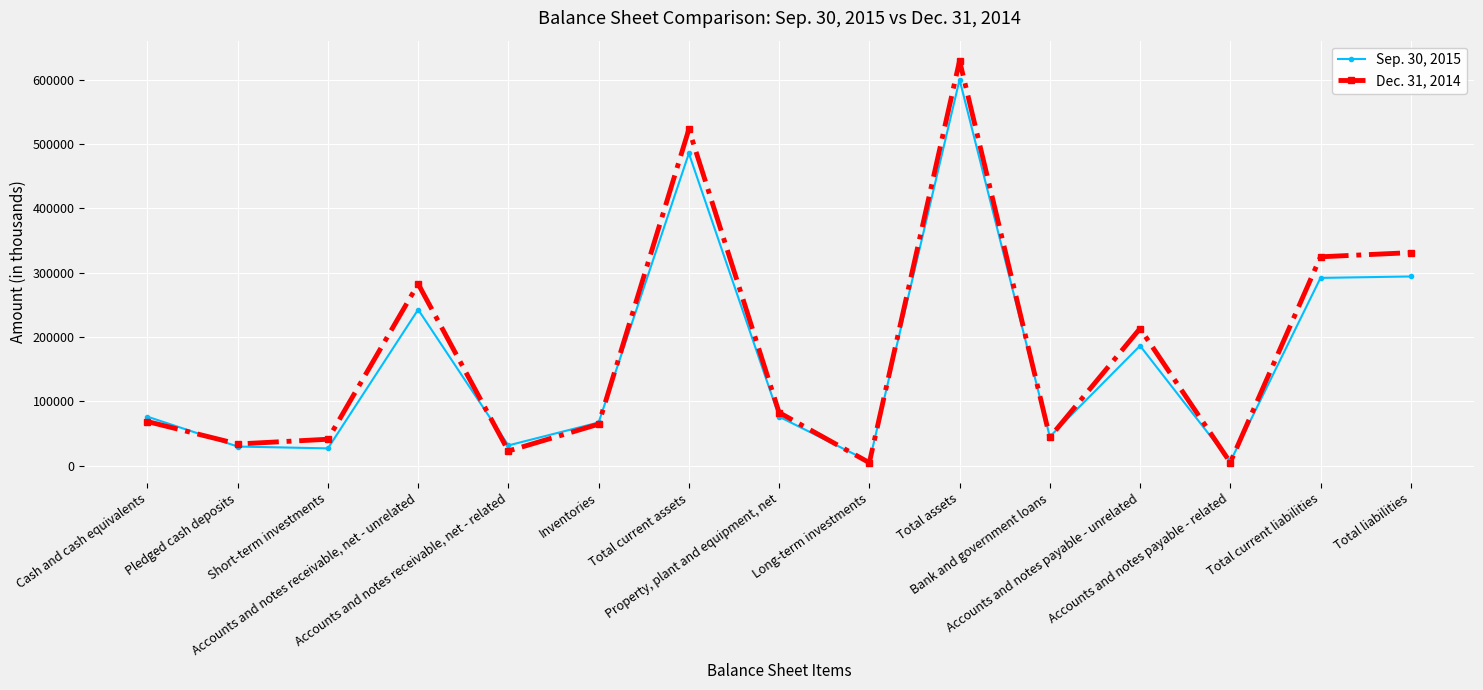

Which series has the widest spread of values?

Dec. 31, 2014